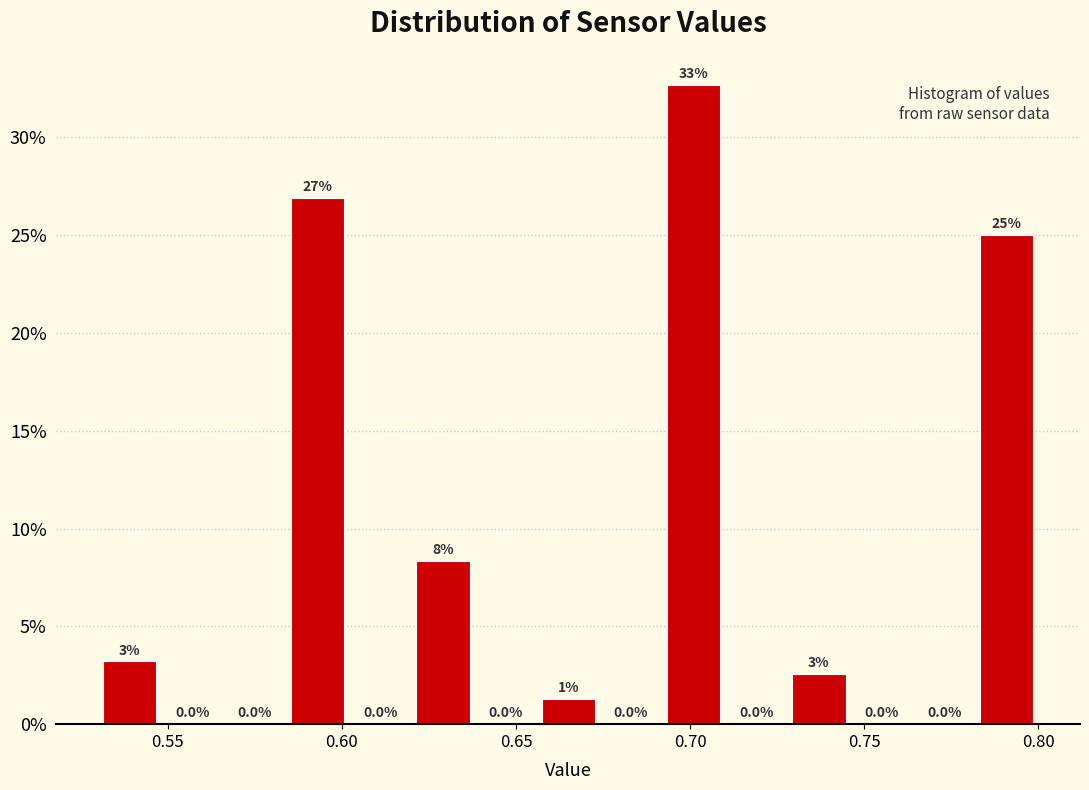

Read against the x-axis, roughly where is the centre of the tallest bar?

0.700